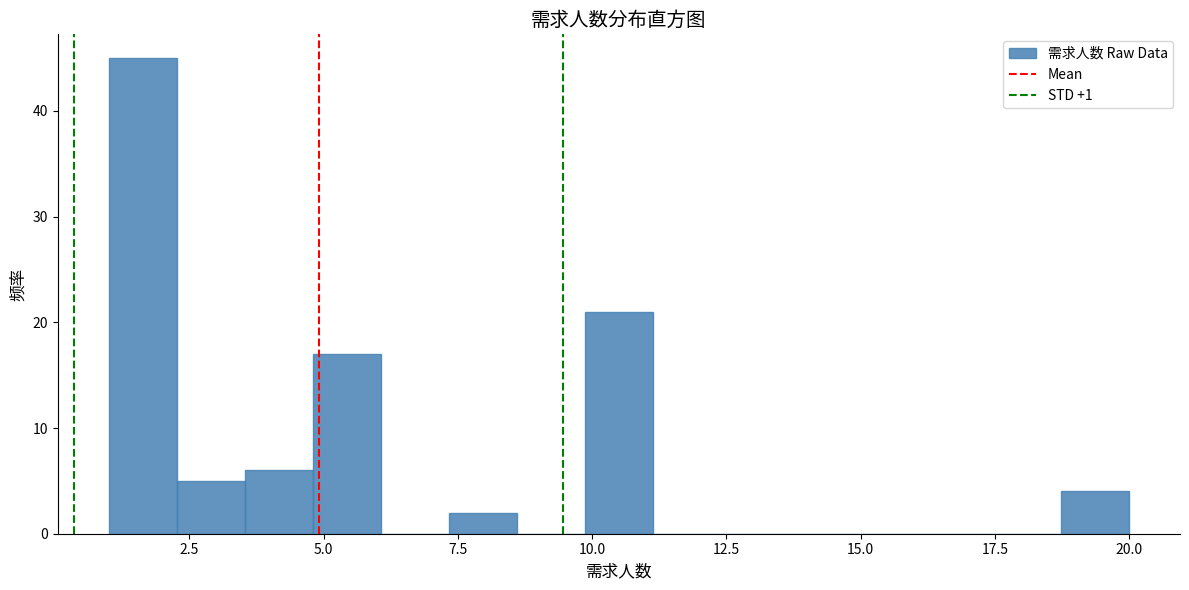

Read against the x-axis, roughly where is the centre of the tallest bar?

1.5